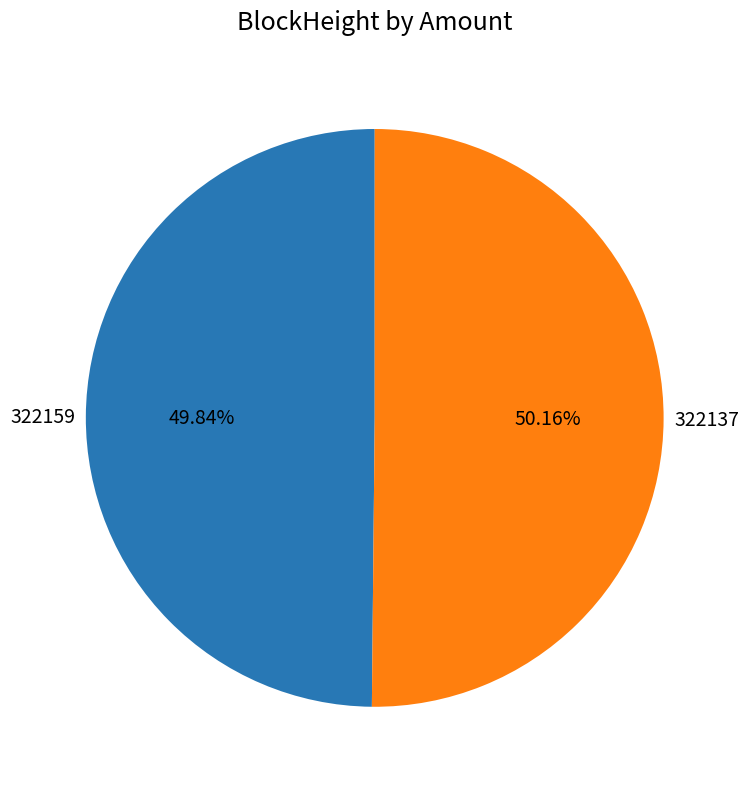

To the nearest percent, what is the difference between the 322159 and 322137 slice percentages?

0%